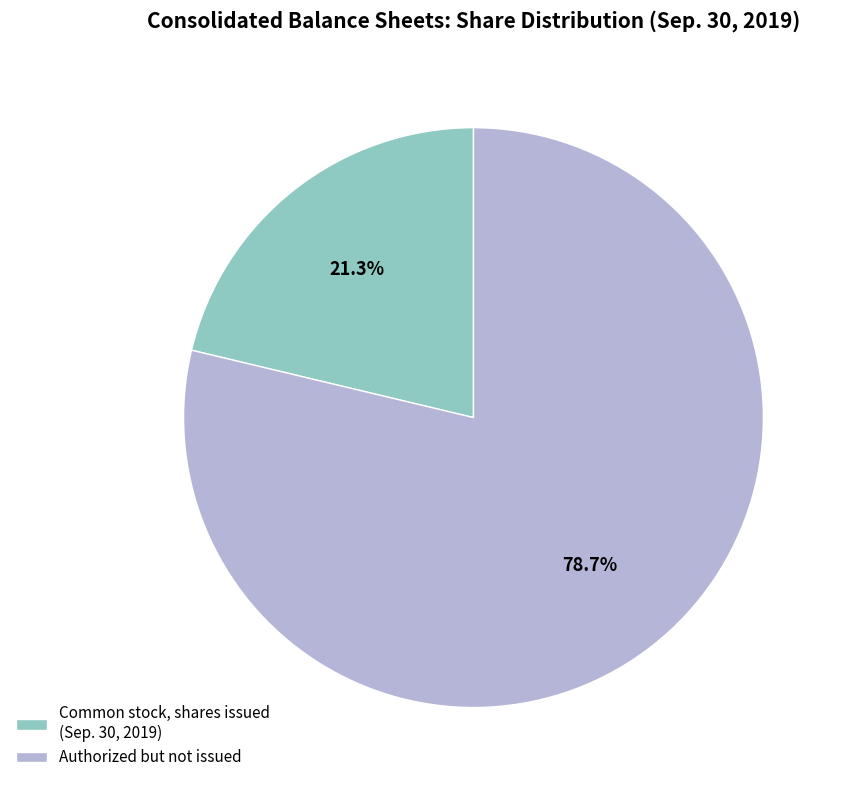

What is the majority slice?

Authorized but not issued